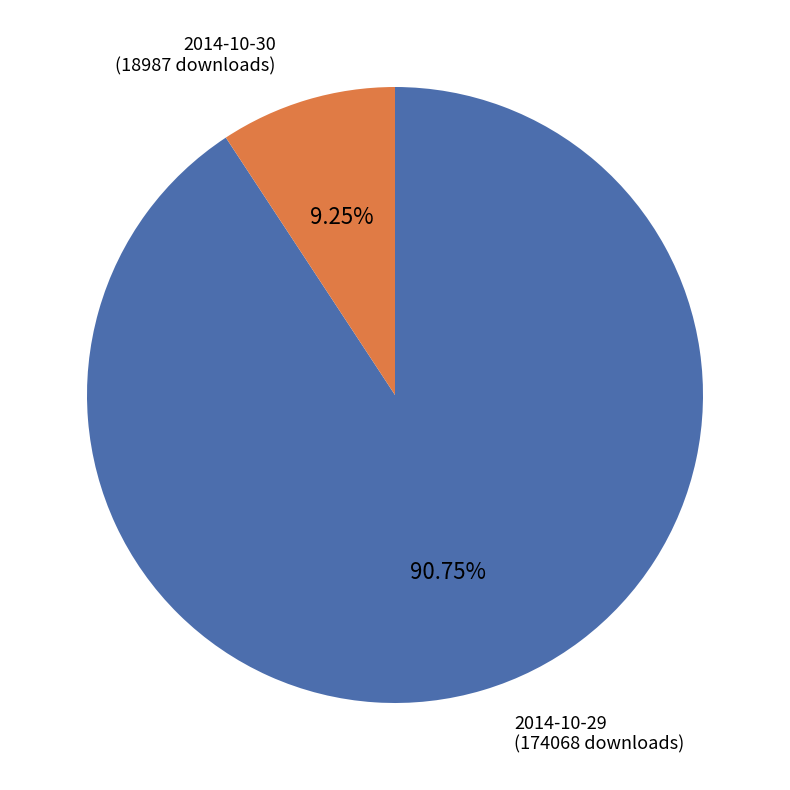

Does any single category account for the majority?

Yes